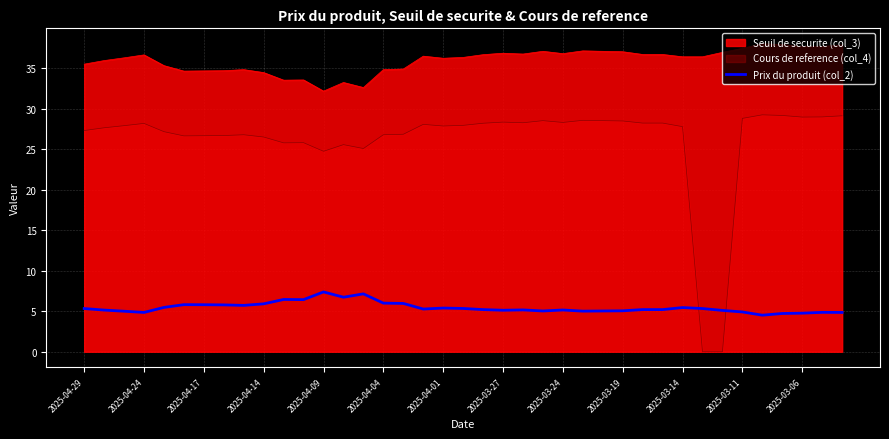

How many interior local peaks (higher than both neighbors) does the data have?

9